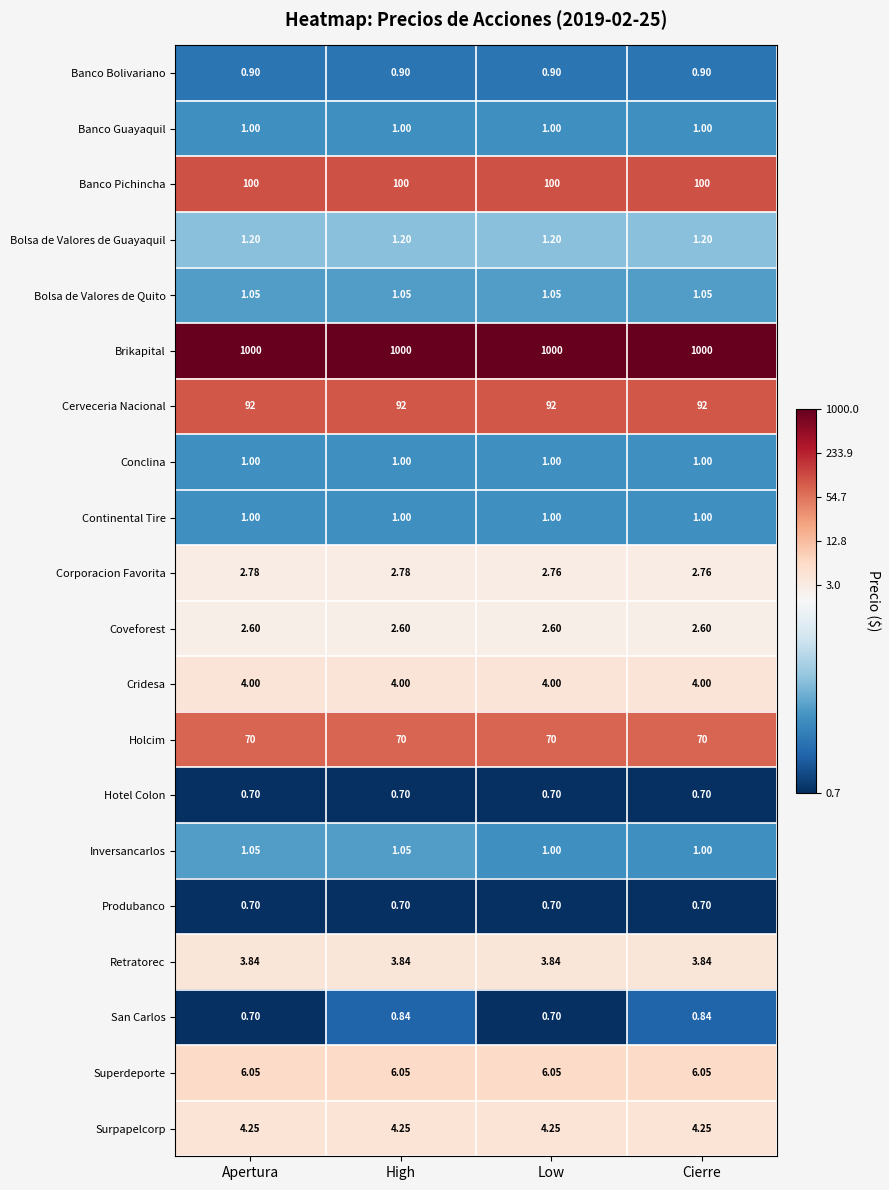

Which series has the largest total across all categories?

Brikapital